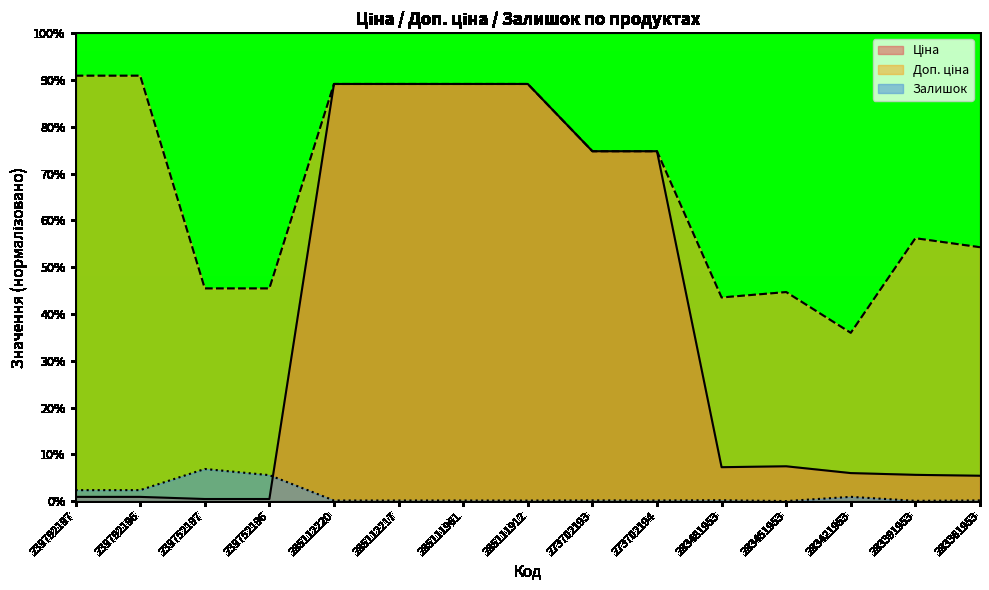

True or false: Залишок and Ціна intersect in this chart.

True